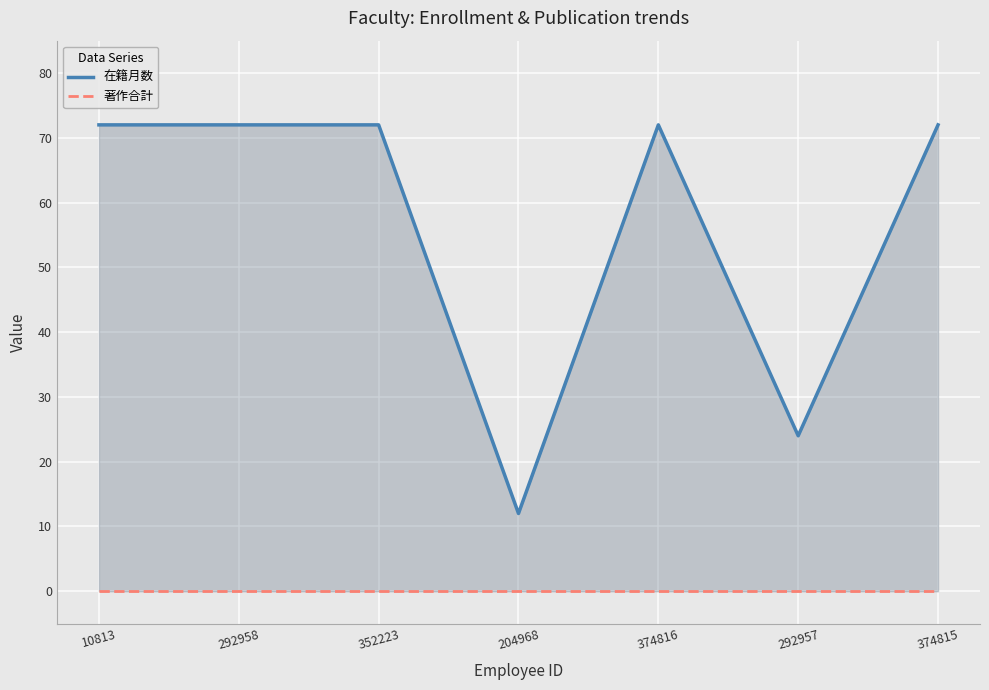

Rank the categories by 在籍月数 value from highest to lowest.

10813, 292958, 352223, 374816, 374815, 292957, 204968